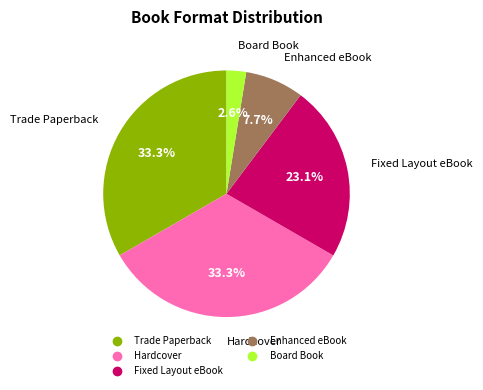

To the nearest percent, what percentage of the pie is Enhanced eBook?

8%